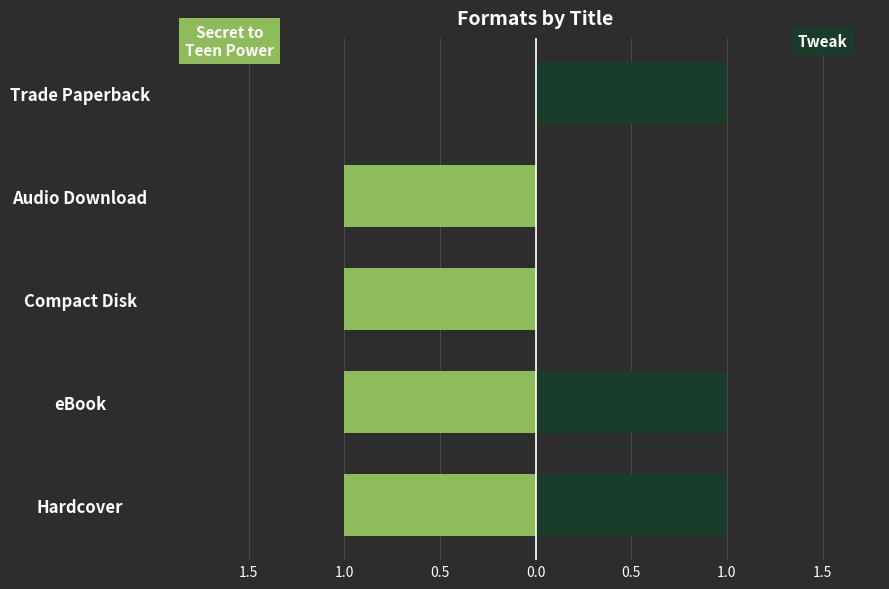

What is the approximate value of Secret to Teen Power at Hardcover?

-1